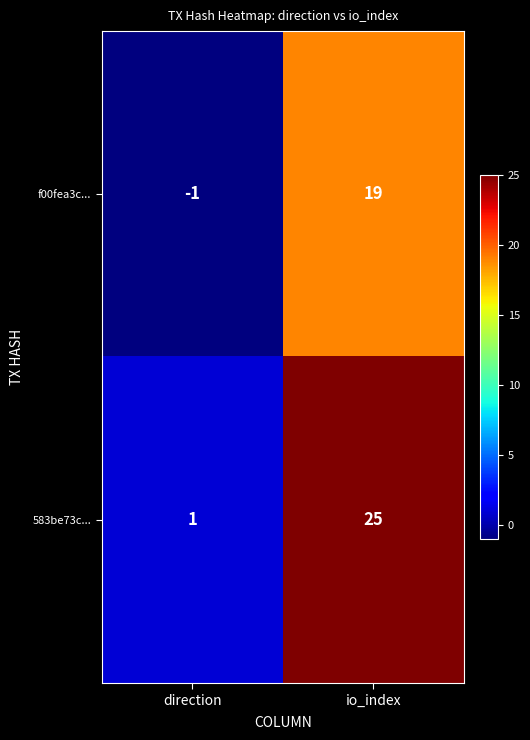

What is the spread (max minus min) of values at direction?

2